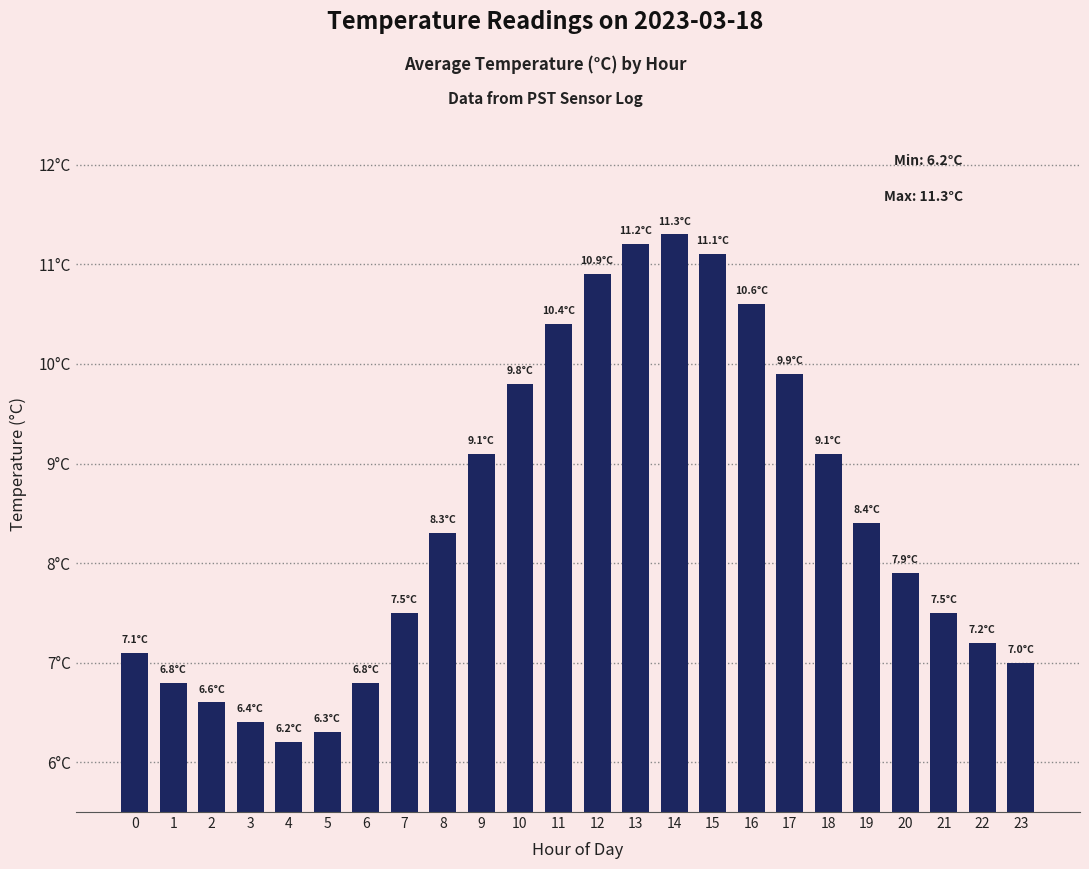

Rank the categories by value from highest to lowest.

14, 13, 15, 12, 16, 11, 17, 10, 9, 18, 19, 8, 20, 7, 21, 22, 0, 23, 1, 6, 2, 3, 5, 4